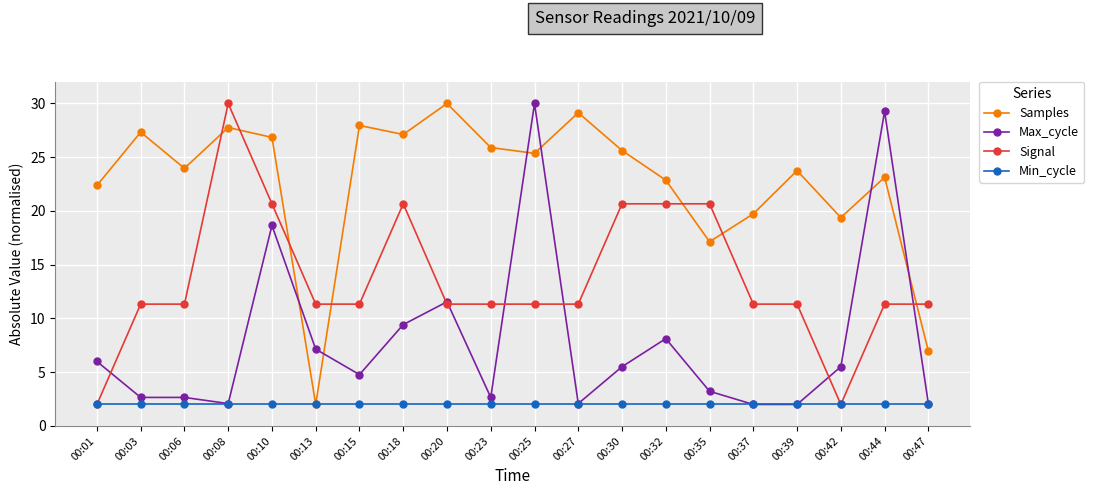

At which label does Max_cycle reach its peak?

00:25